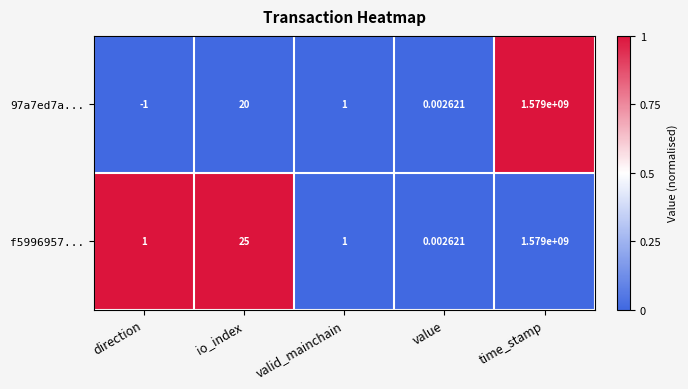

Is the value of f5996957... at valid_mainchain greater than the value of 97a7ed7a... at direction?

Yes